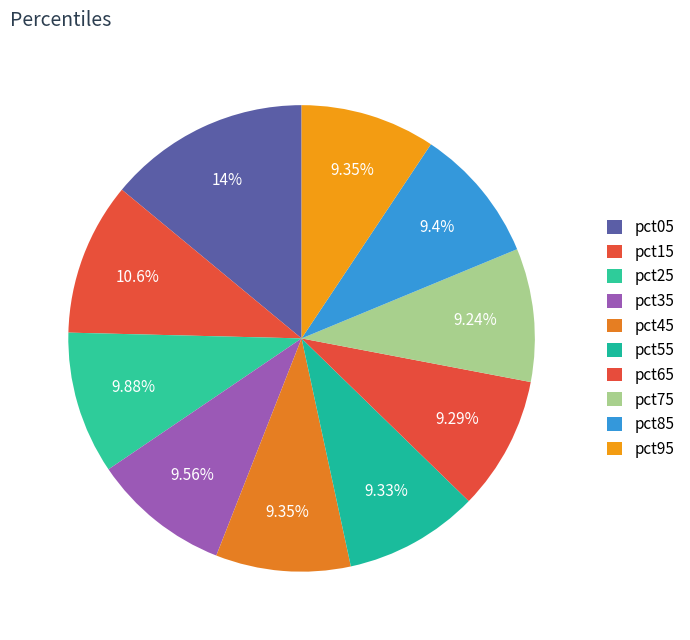

What is the largest slice in the pie chart?

pct05